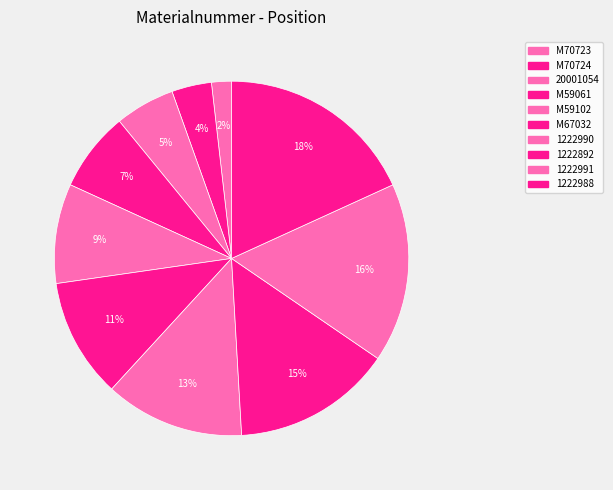

Is there any slice that represents more than half of the pie?

No